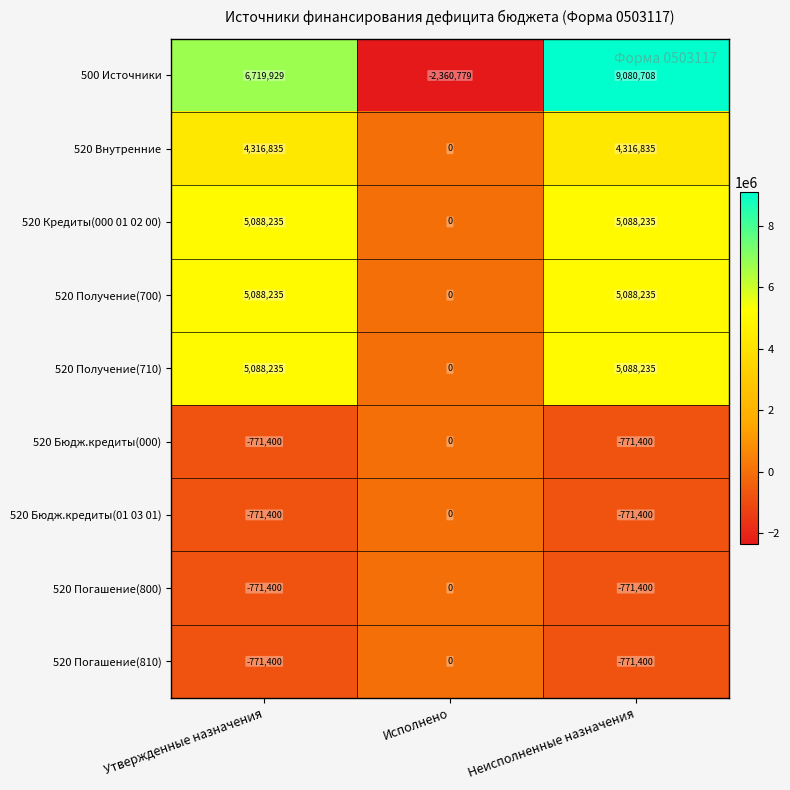

Reading left to right, what are all the values shown in this chart?

500 Источники: 6719929	-2360779	9080708
520 Внутренние: 4316835	0	4316835
520 Кредиты(000 01 02 00): 5088235	0	5088235
520 Получение(700): 5088235	0	5088235
520 Получение(710): 5088235	0	5088235
520 Бюдж.кредиты(000): -771400	0	-771400
520 Бюдж.кредиты(01 03 01): -771400	0	-771400
520 Погашение(800): -771400	0	-771400
520 Погашение(810): -771400	0	-771400